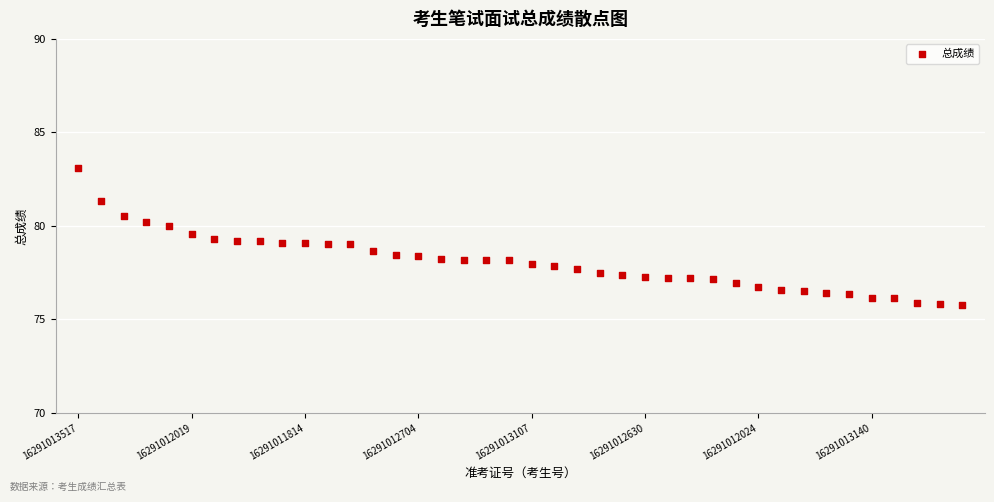

What is the range of Y values (max minus min)?

7.3